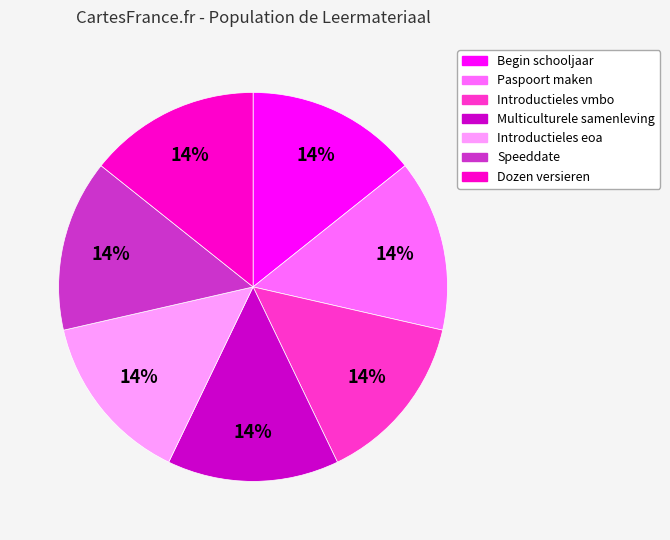

The Begin schooljaar slice represents 14% of the pie. True or false?

True